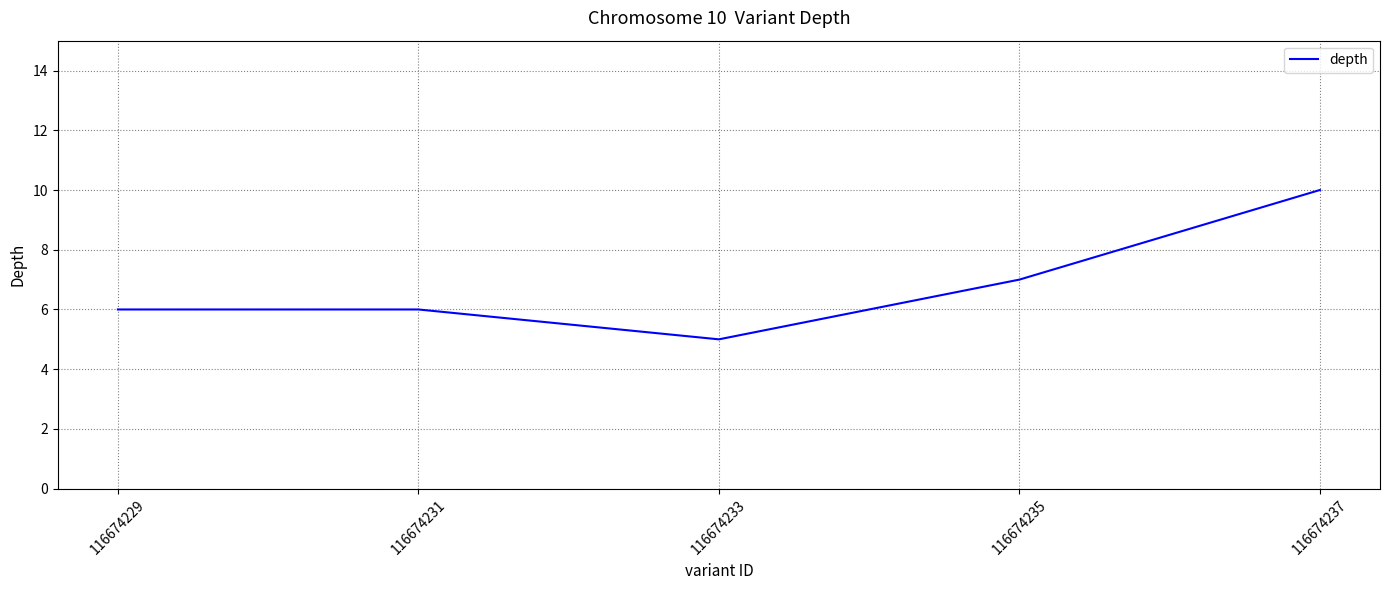

What is the average value?

7